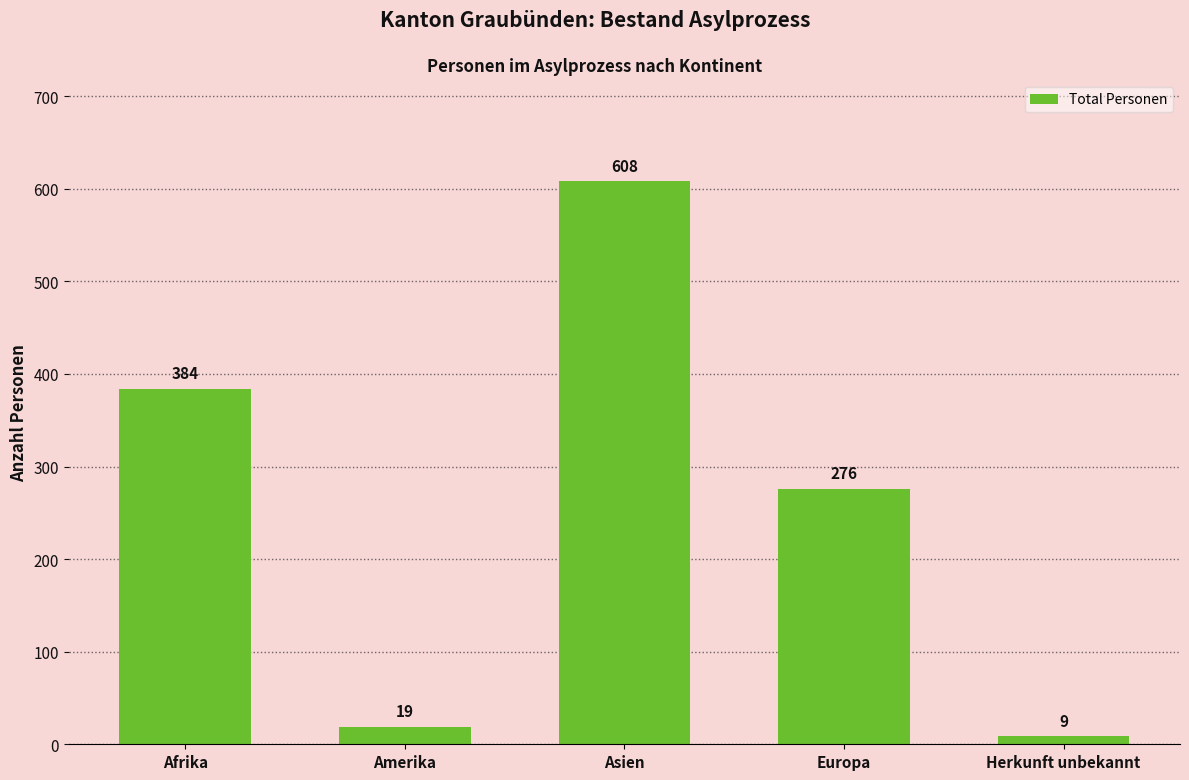

Is it true that the value at Europa is 276?

True